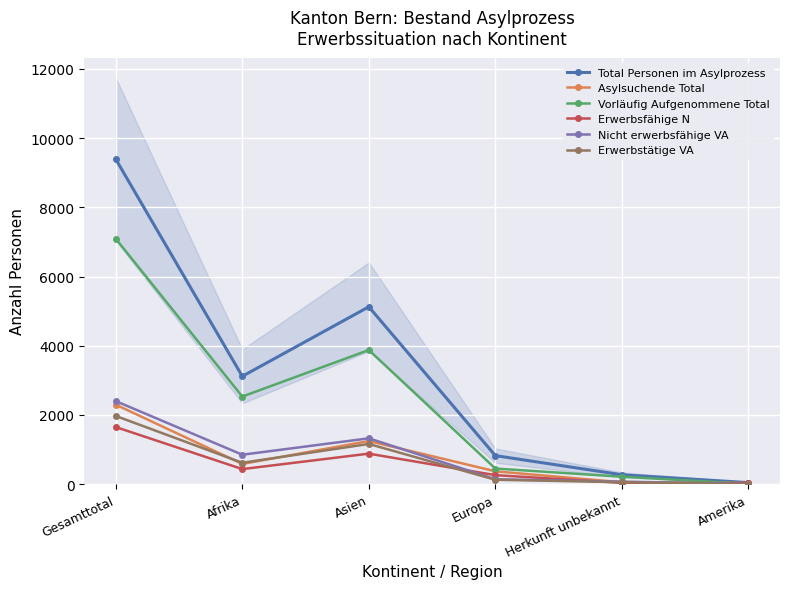

At how many categories does at least one series exceed 3481?

2